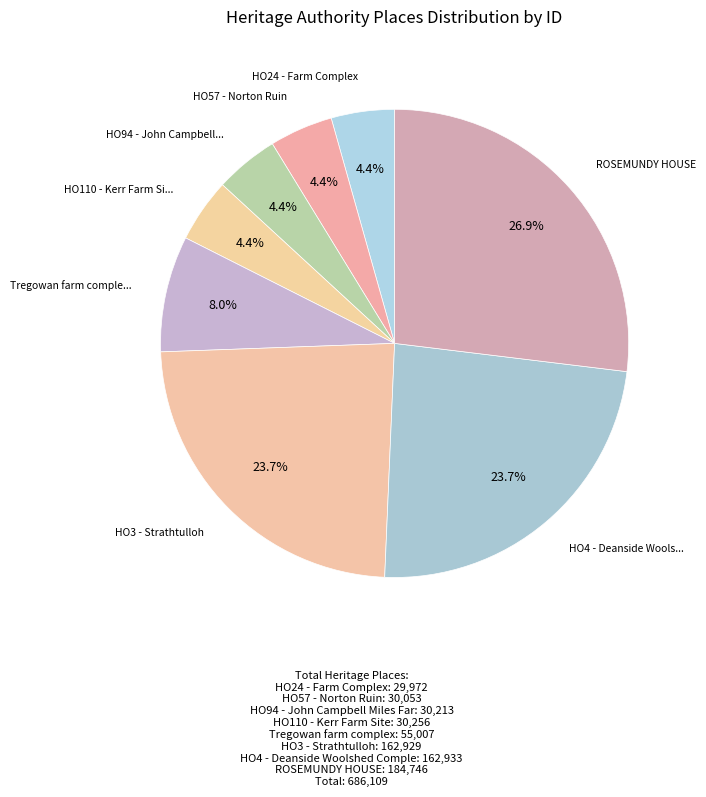

What is the smallest slice in the pie chart?

HO24 - Farm Complex